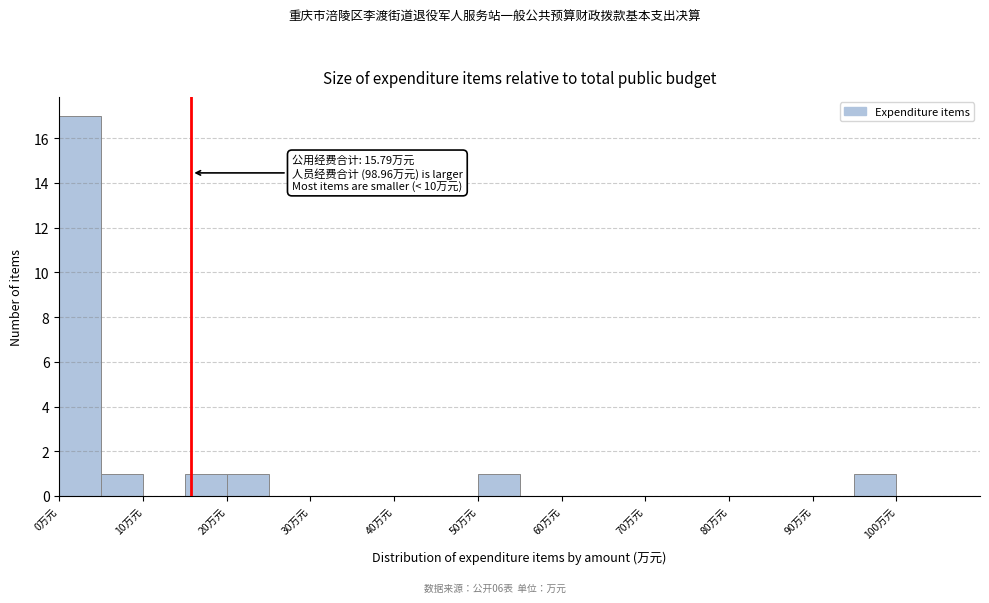

Which range on the x-axis has the tallest bar?

0 to 5